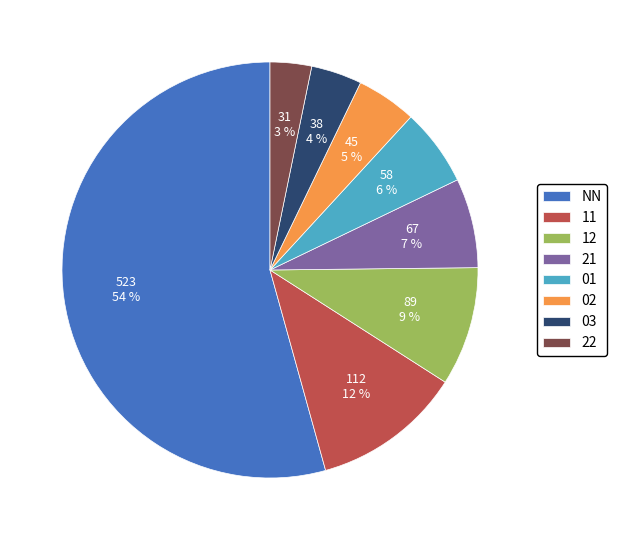

How many segments does this pie chart have?

8